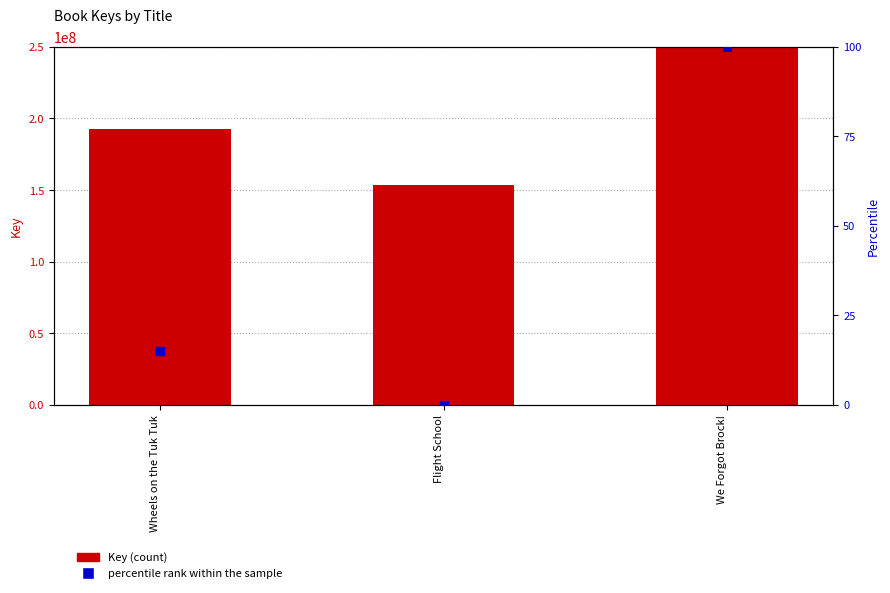

Is the value of percentile rank within the sample at We Forgot Brock! greater than the value of Key at Wheels on the Tuk Tuk?

No